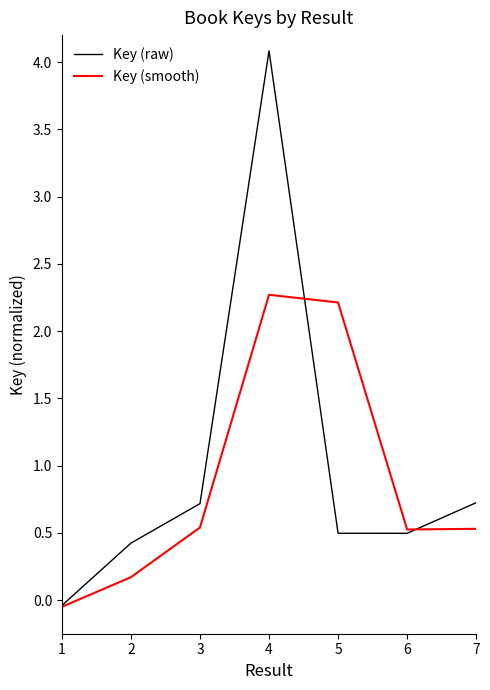

Between 2 and 4, which series saw the biggest shift?

Key (raw)